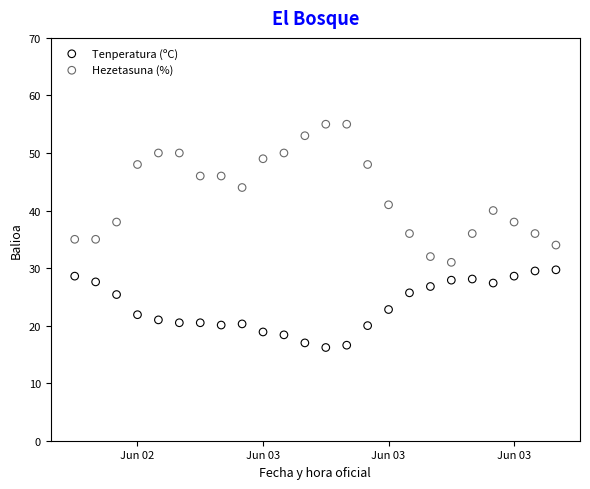

Which series reaches the maximum Y coordinate?

Hezetasuna (%)